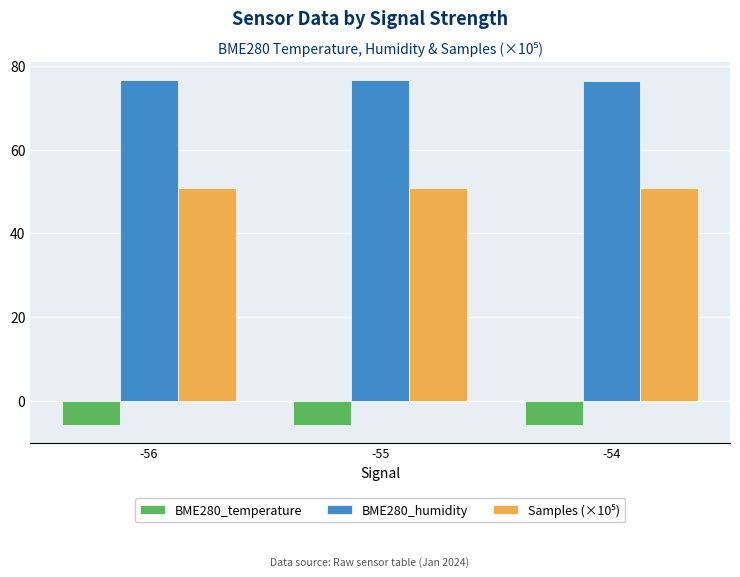

What is the spread (max minus min) of values at -56?

82.6